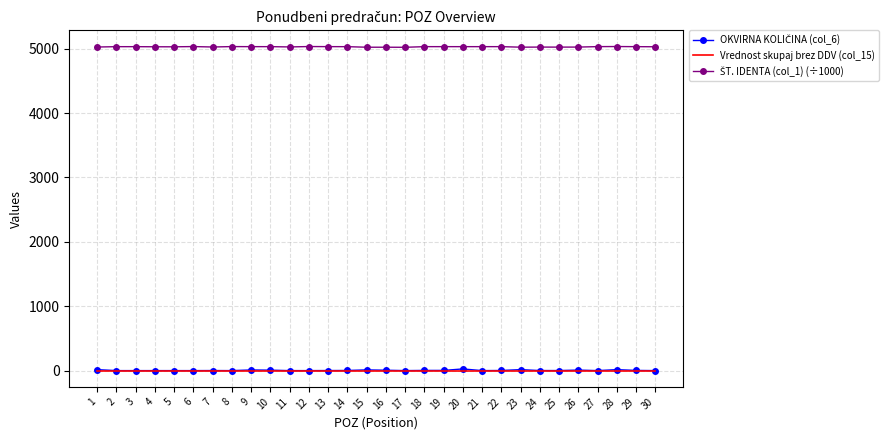

Between 23 and 8, which is larger?

23